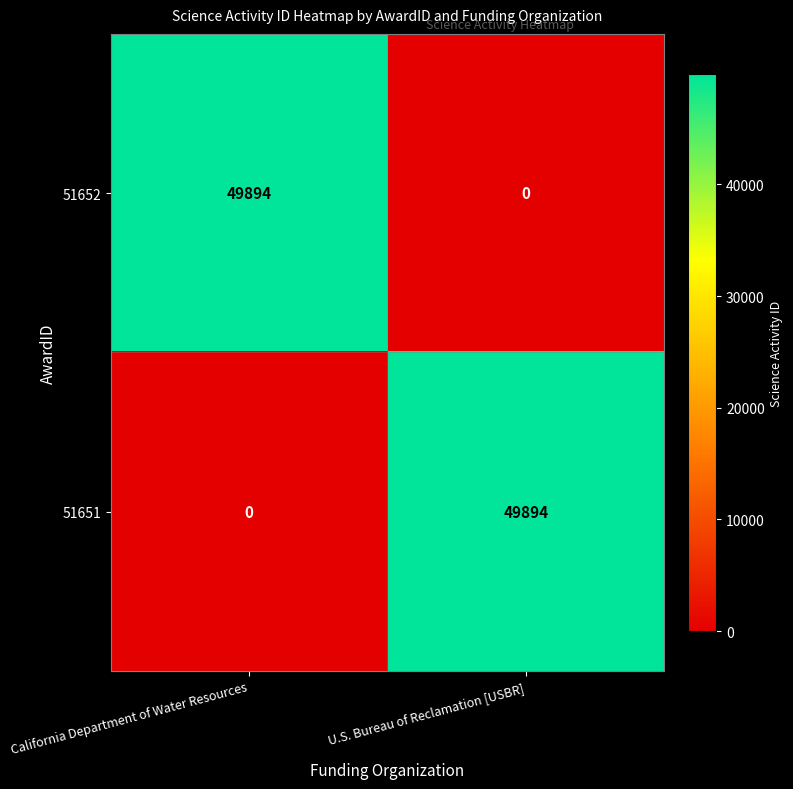

How many values in 51652 are above zero?

1